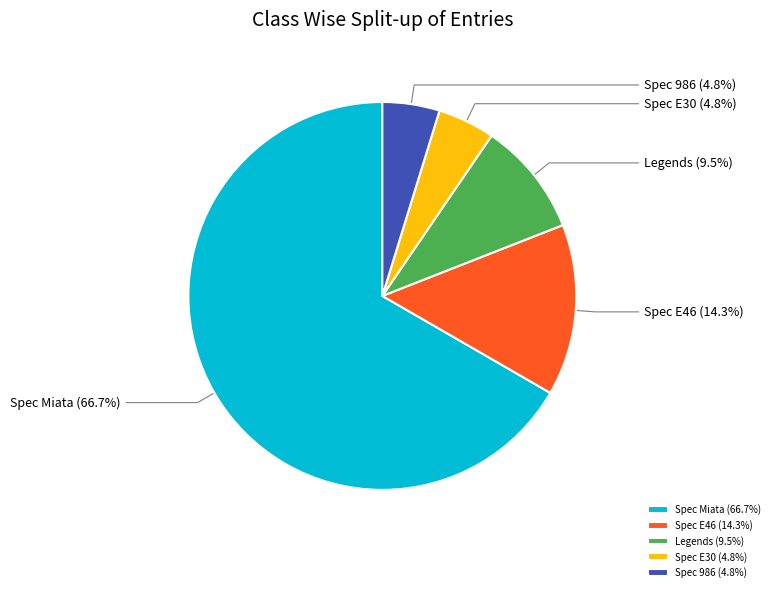

The Spec Miata slice represents 67% of the pie. True or false?

True